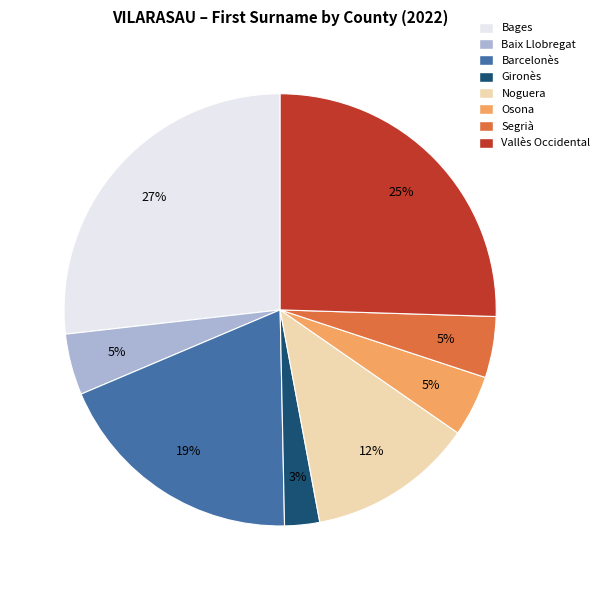

Does Barcelonès account for over 50% of the chart?

No